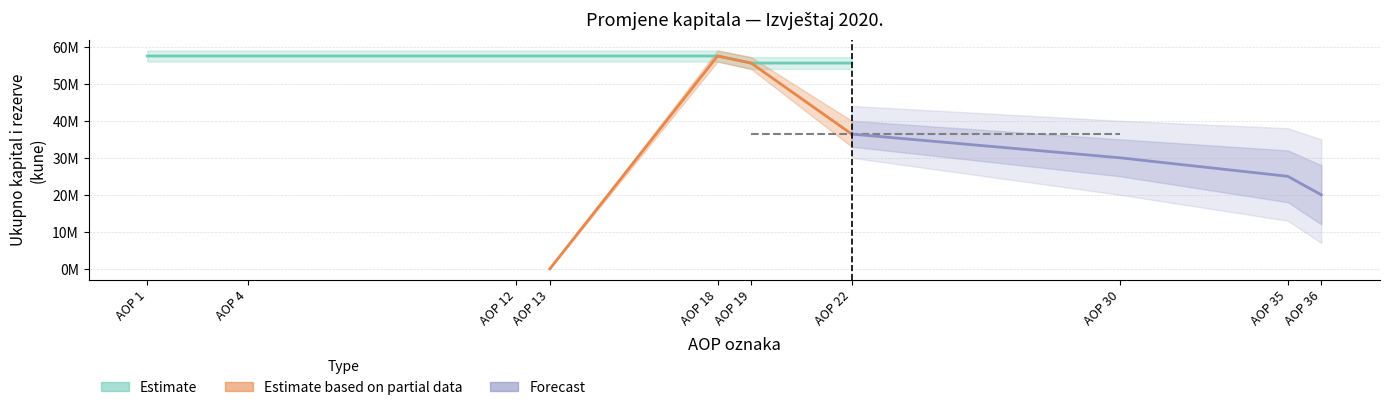

Is it true that Estimate equals 99763418 at AOP 4?

False